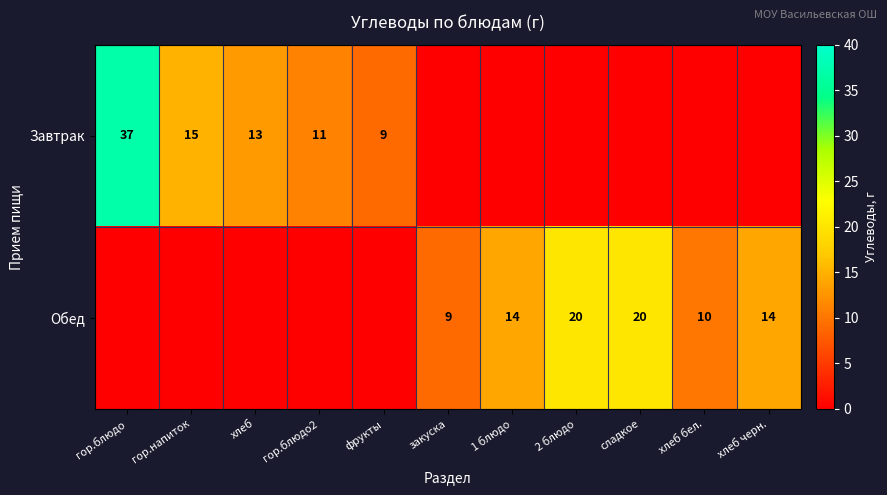

Which category has the lowest value across all series?

закуска